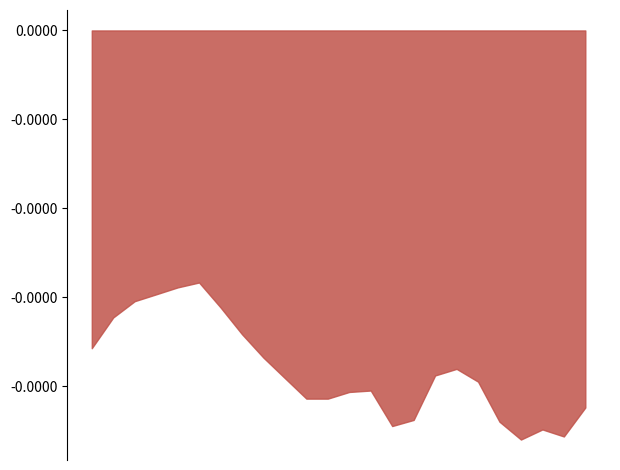

How many interior local valleys does the Планирано Производство од ППЕЕ series have?

4